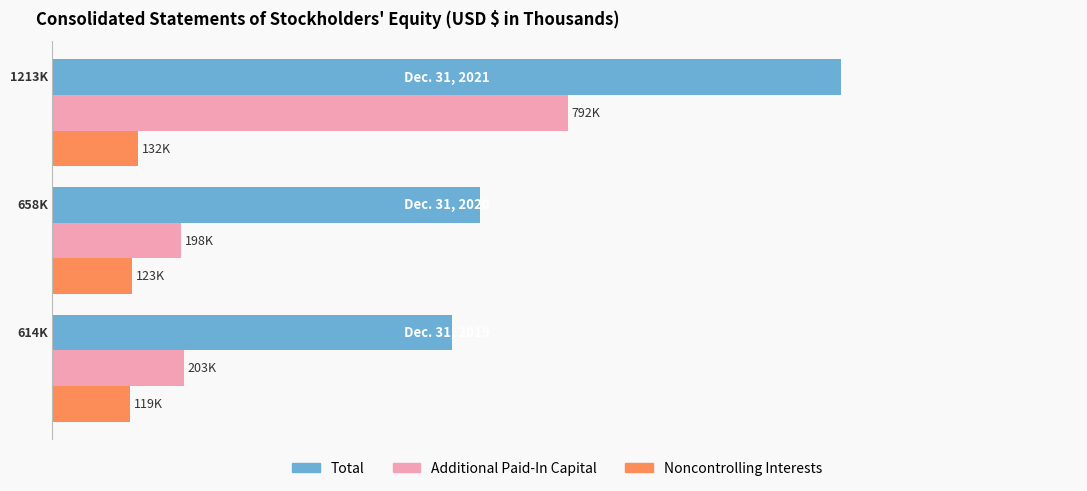

Which series has the widest spread of values?

Total